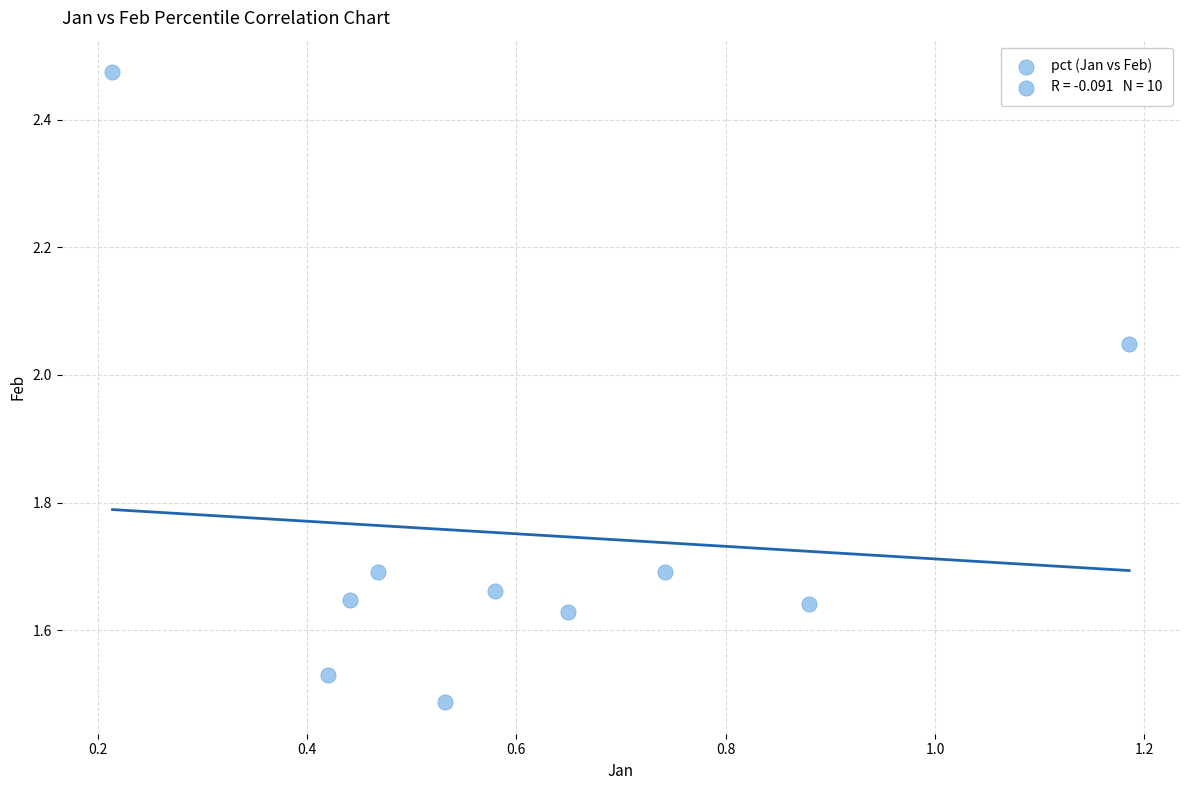

What is the range of X values (max minus min)?

1.0